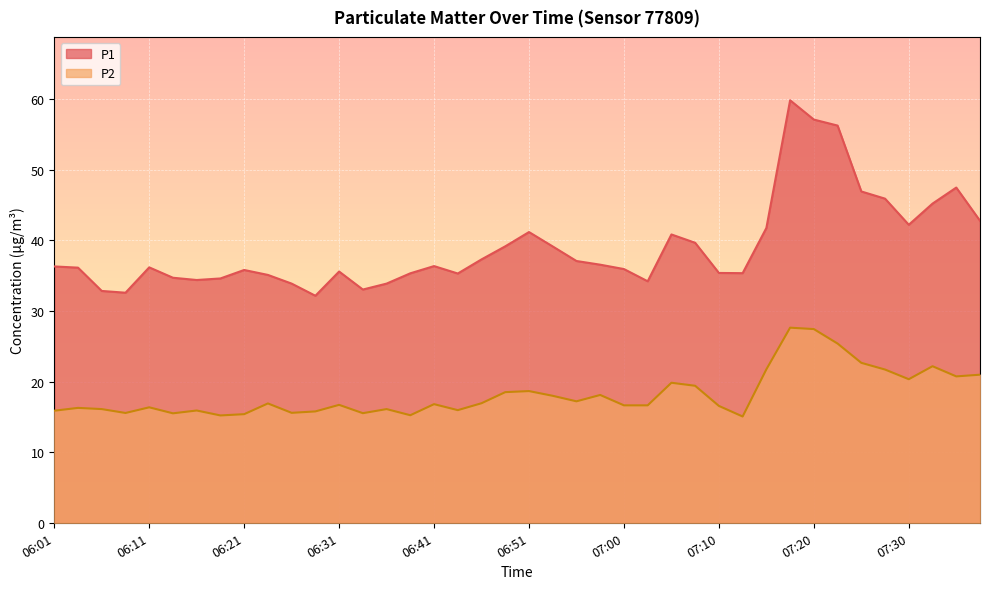

What is the sum of the P1 values at 06:01 and 06:04?

72.4